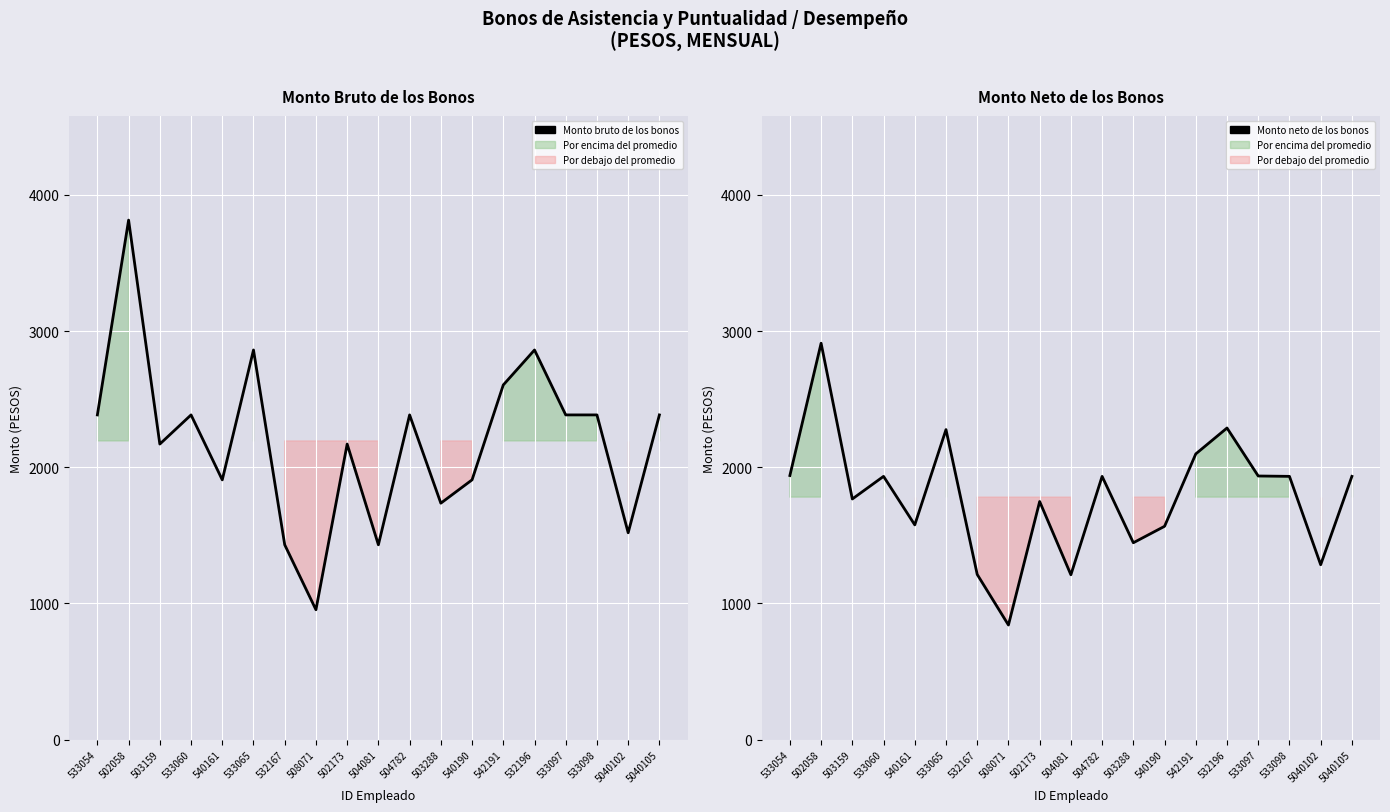

What is the label of the 12th point from the right?

508071